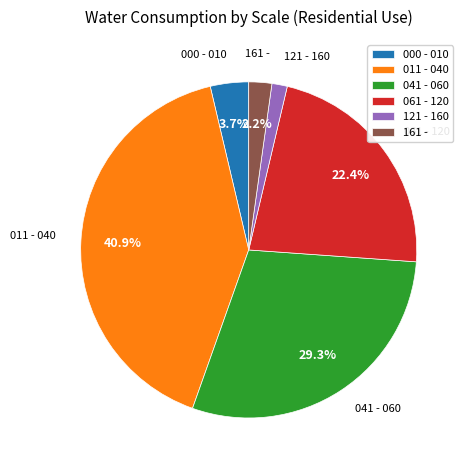

Which category has the biggest portion of the pie?

011 - 040